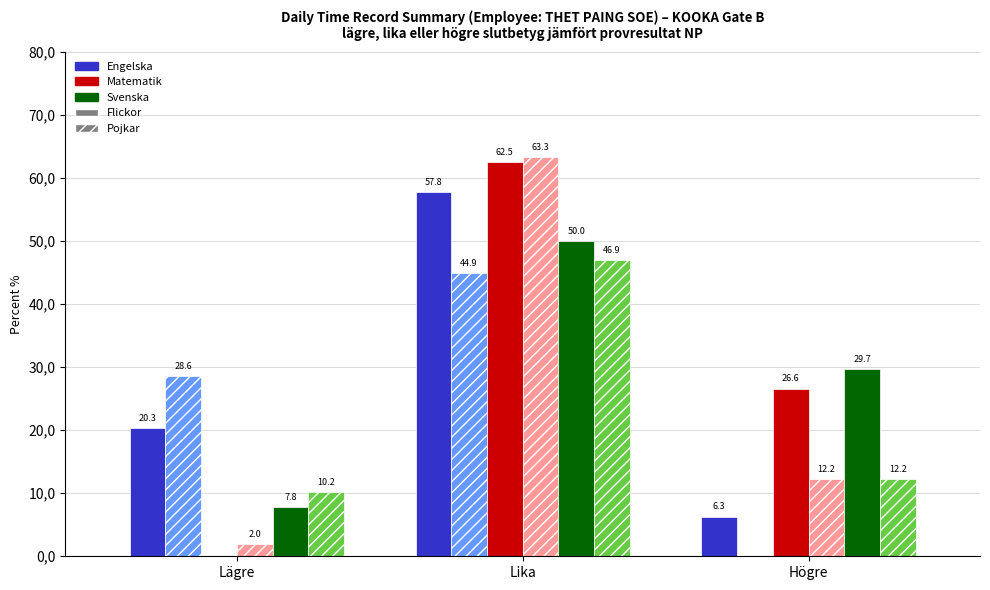

Does the chart contain stacked bars?

No